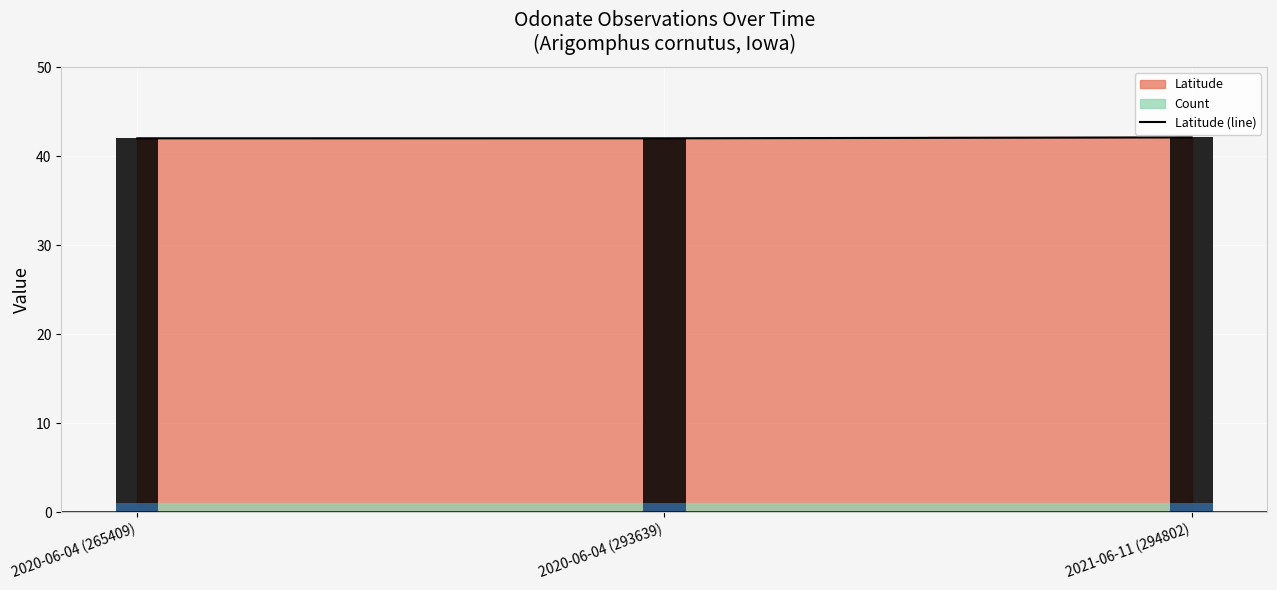

What is the label of the 2nd bar from the right?

2020-06-04 (293639)